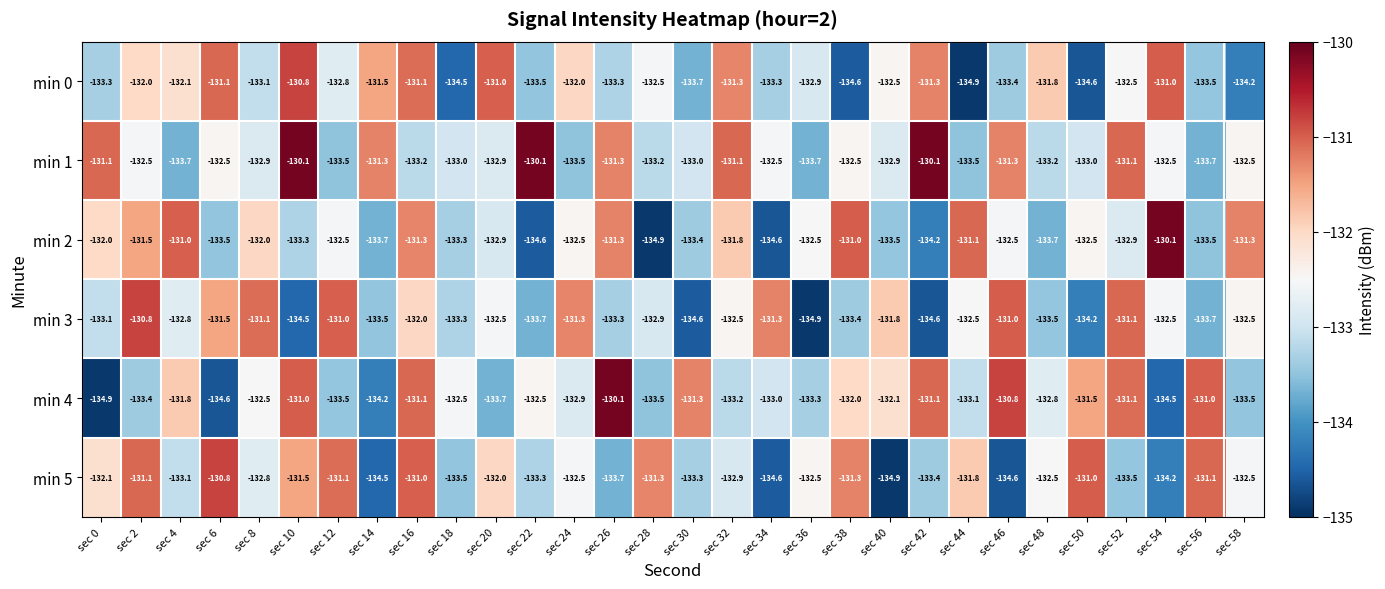

What is the sum of the min 1 values at sec 42 and sec 22?

-260.2